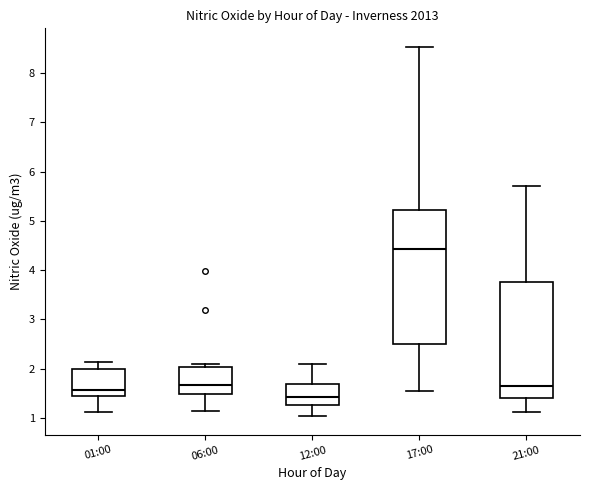

Reading left to right, transcribe this box plot: for each box, give where its median line is, the range the box spans, and where its two whiskers end, as read against the y-axis. The values are not printed on the chart, so give them approximately, as read against the axis.

01:00: median 1.6, box 1.5 to 2.0, whiskers 1.1 to 2.1
06:00: median 1.7, box 1.5 to 2.0, whiskers 1.1 to 2.1
12:00: median 1.4, box 1.3 to 1.7, whiskers 1.0 to 2.1
17:00: median 4.4, box 2.5 to 5.2, whiskers 1.5 to 8.5
21:00: median 1.6, box 1.4 to 3.8, whiskers 1.1 to 5.7